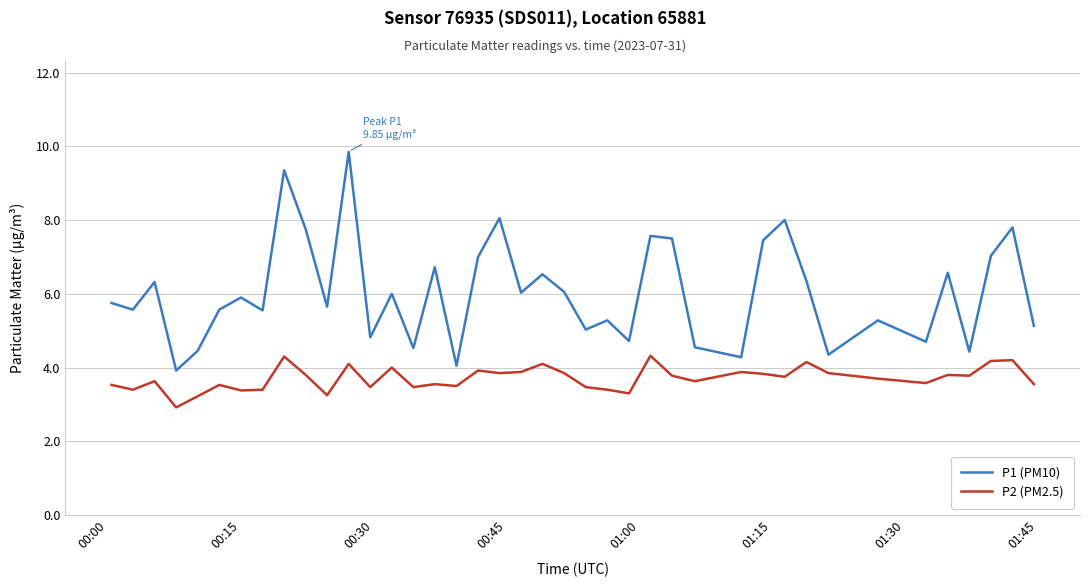

Rank the series by their maximum value, from highest to lowest.

P1 (PM10), P2 (PM2.5)